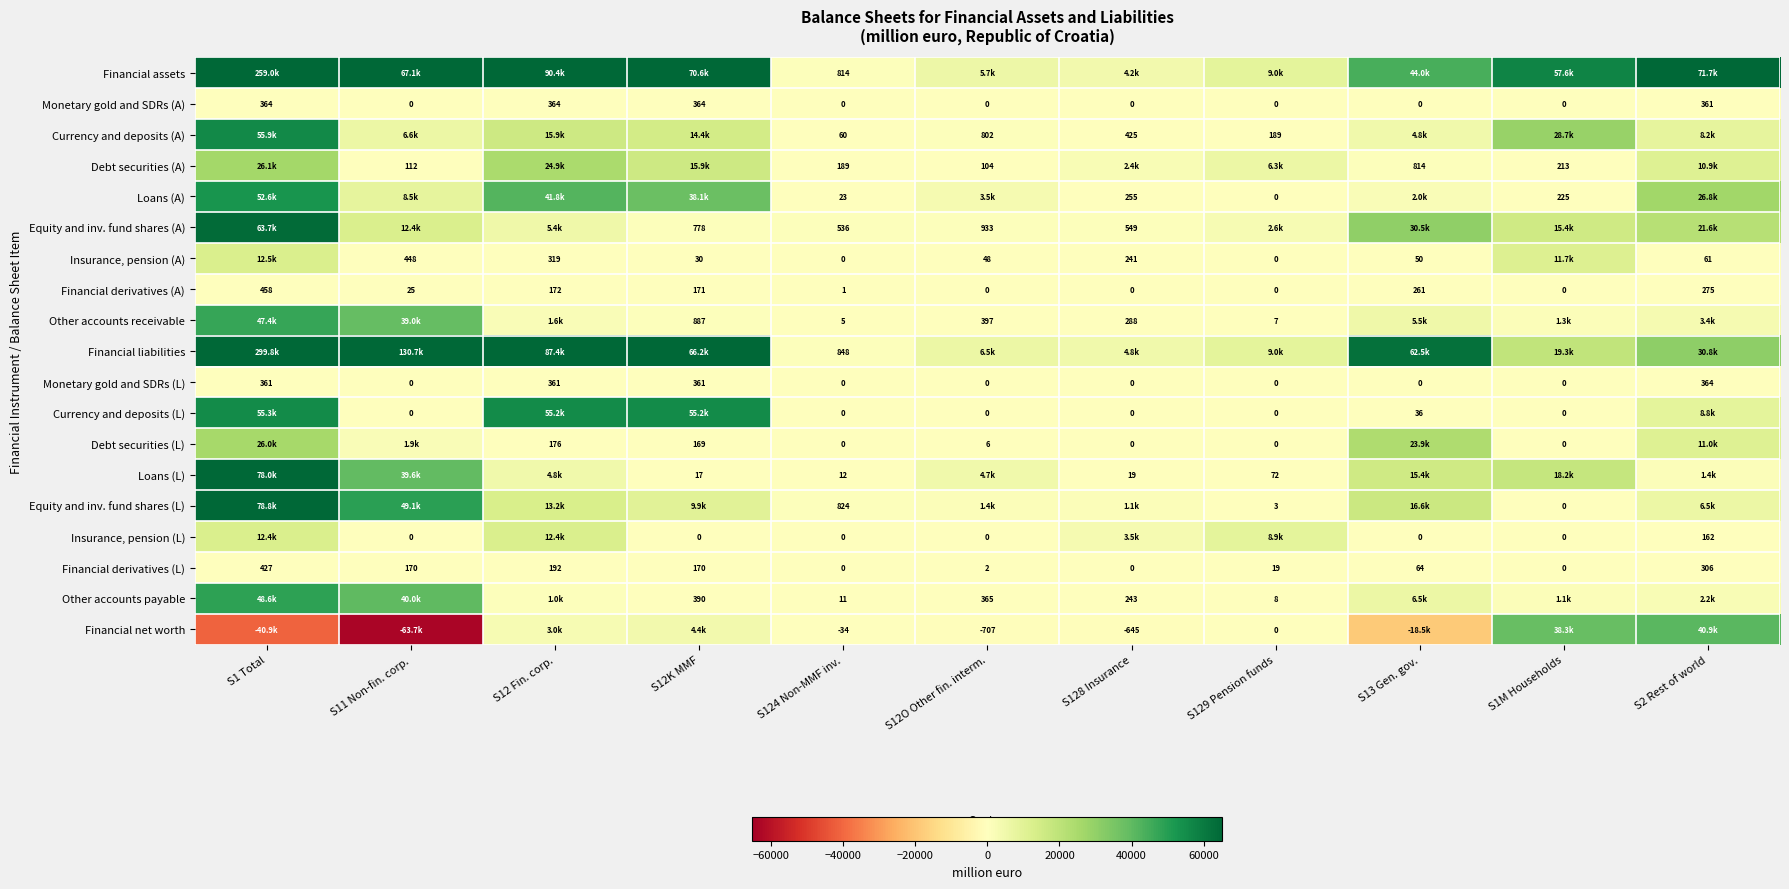

Which series has the largest range (max minus min)?

Financial liabilities